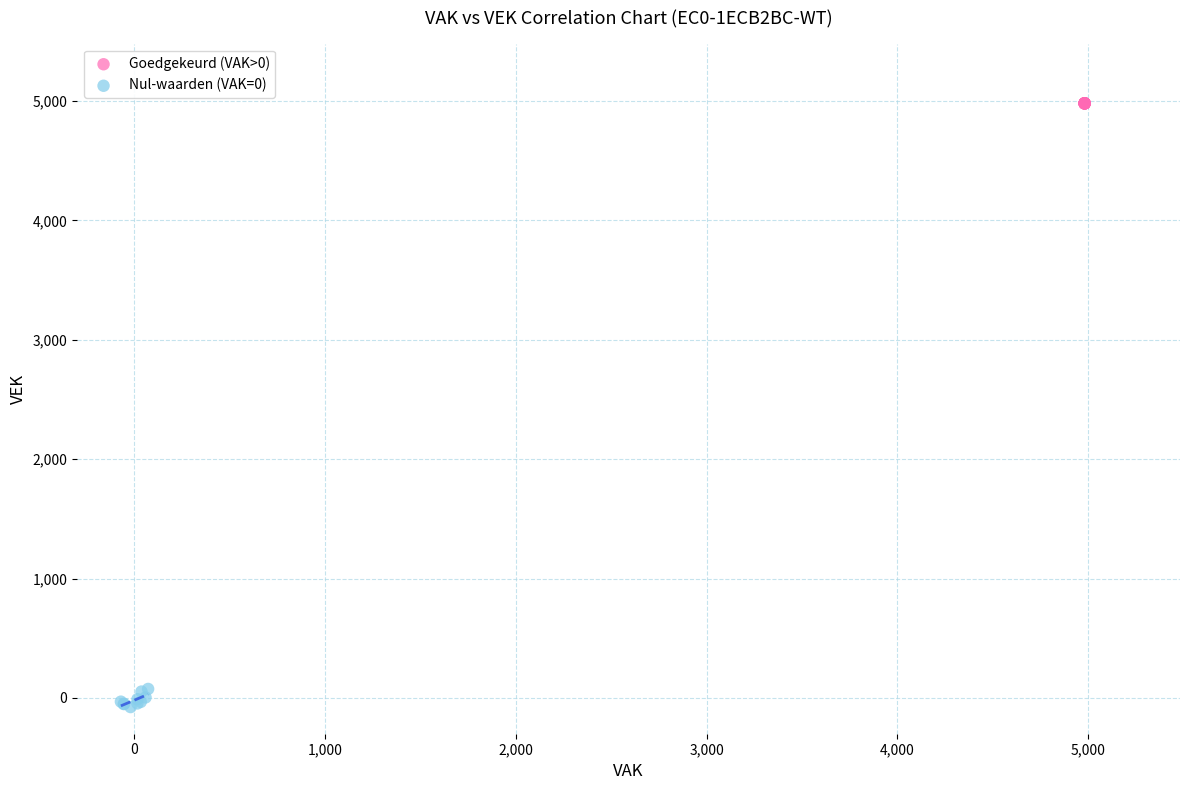

Which series contains the highest Y value?

Goedgekeurd (VAK>0)